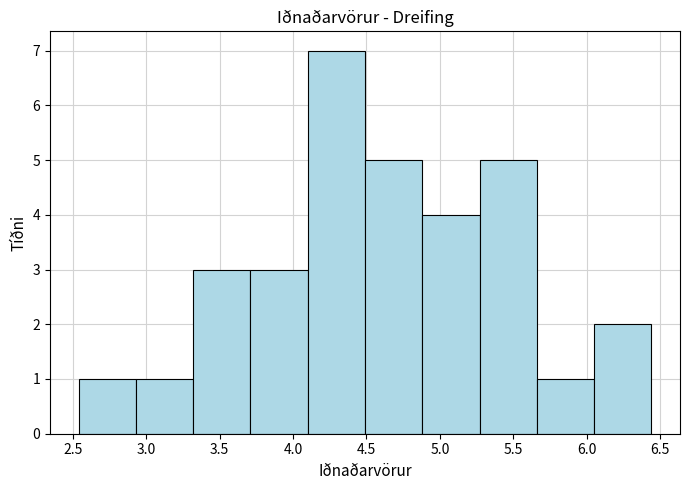

Over which range of the x-axis is the bar tallest?

4.10 to 4.49